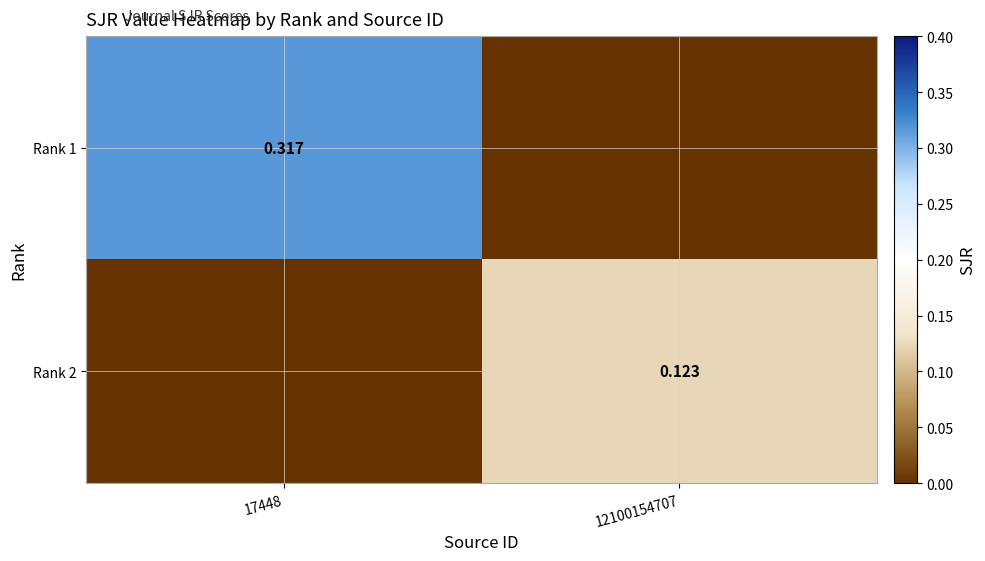

The value of Rank 1 at 17448 is 0.1. True or false?

False